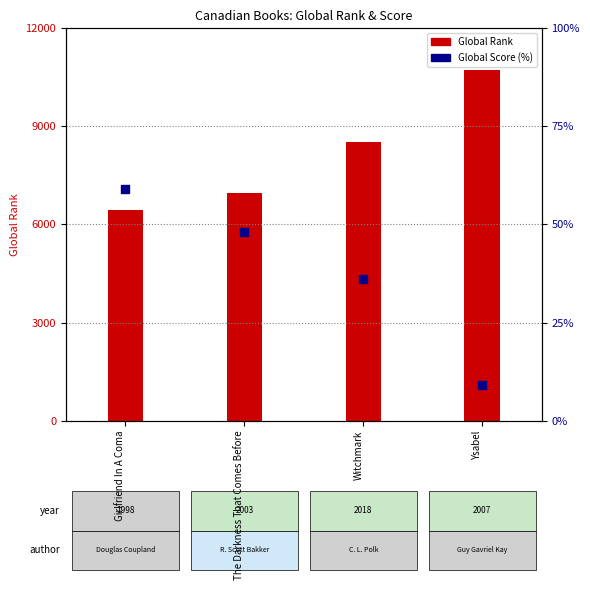

Which series has the largest total across all categories?

Global Rank